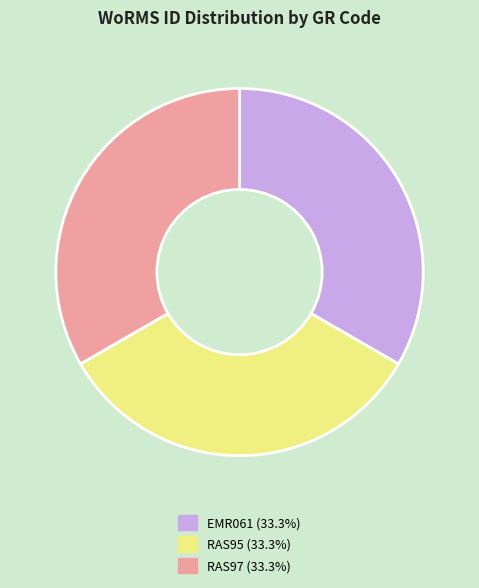

What is the ratio of the value at EMR061 to the value at RAS95?

1.0